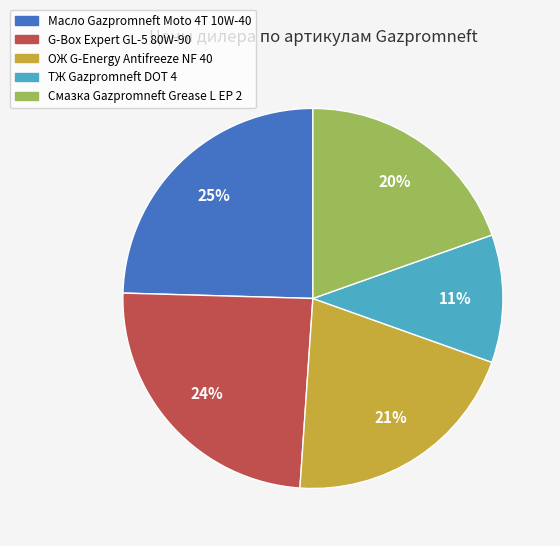

Is there any slice that represents more than half of the pie?

No